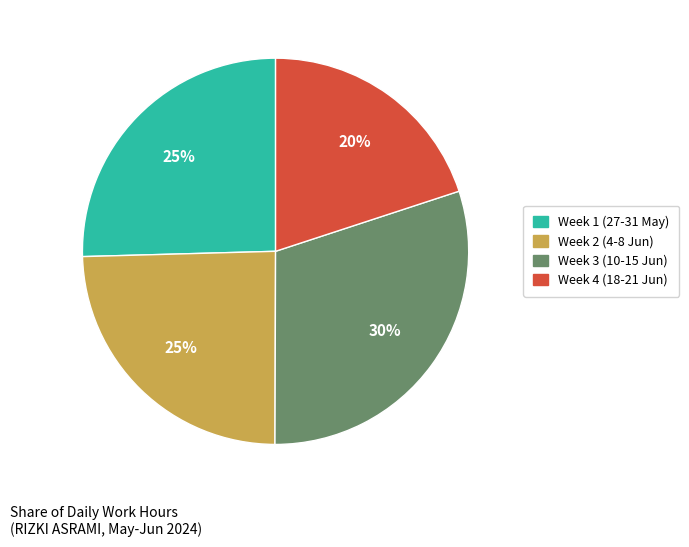

To the nearest percent, what is the difference between the largest and smallest slice percentages?

10%